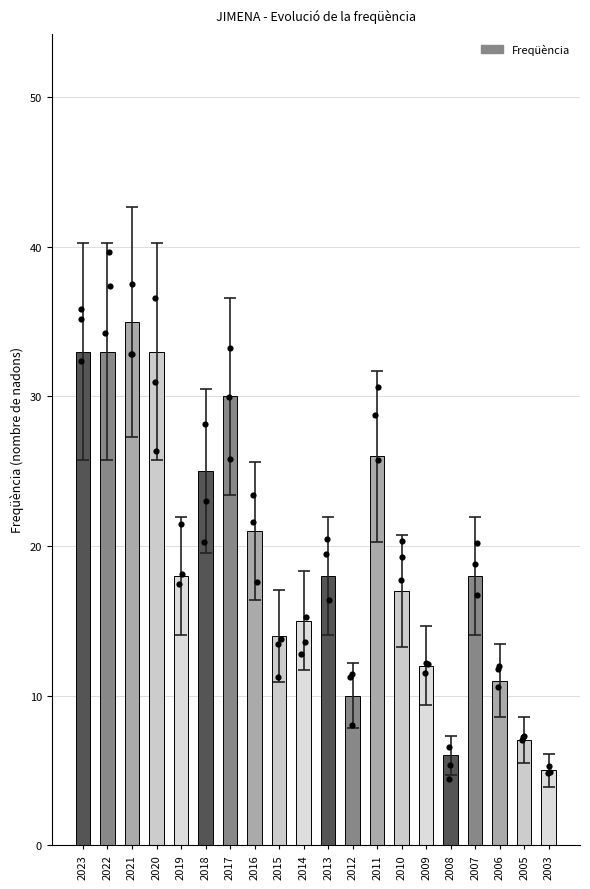

What is the change in value from 2018 to 2012?

-15